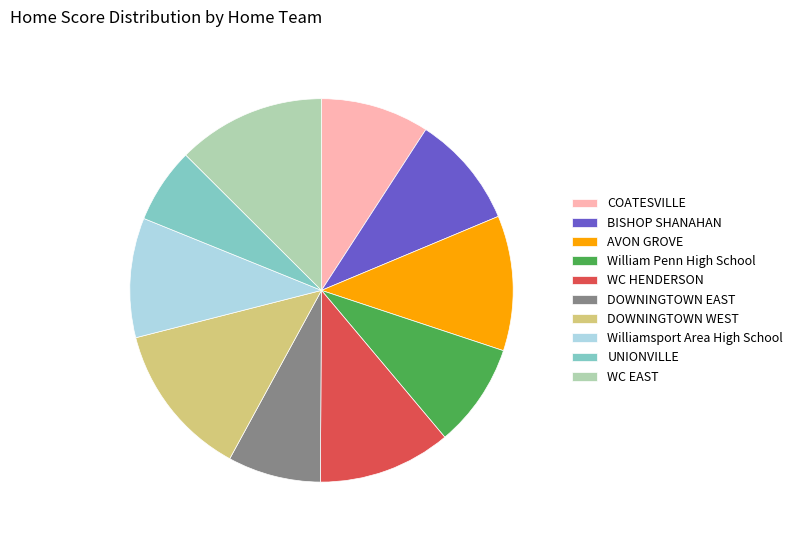

Do William Penn High School and DOWNINGTOWN EAST together represent more than half of the pie?

No